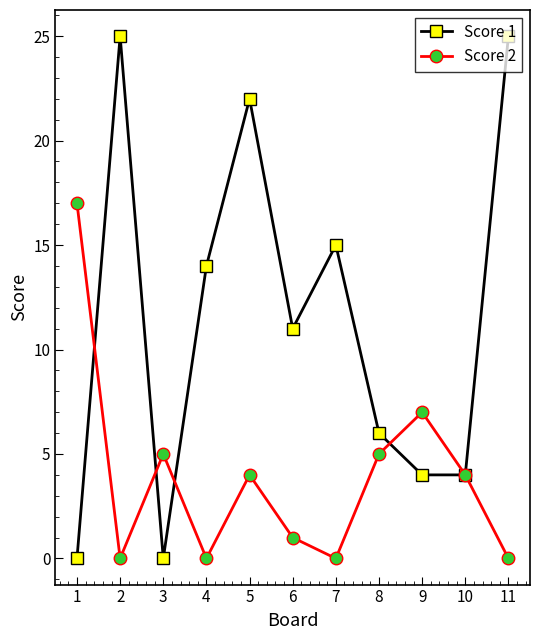

Rank the series at 4 from highest to lowest value.

Score 1, Score 2